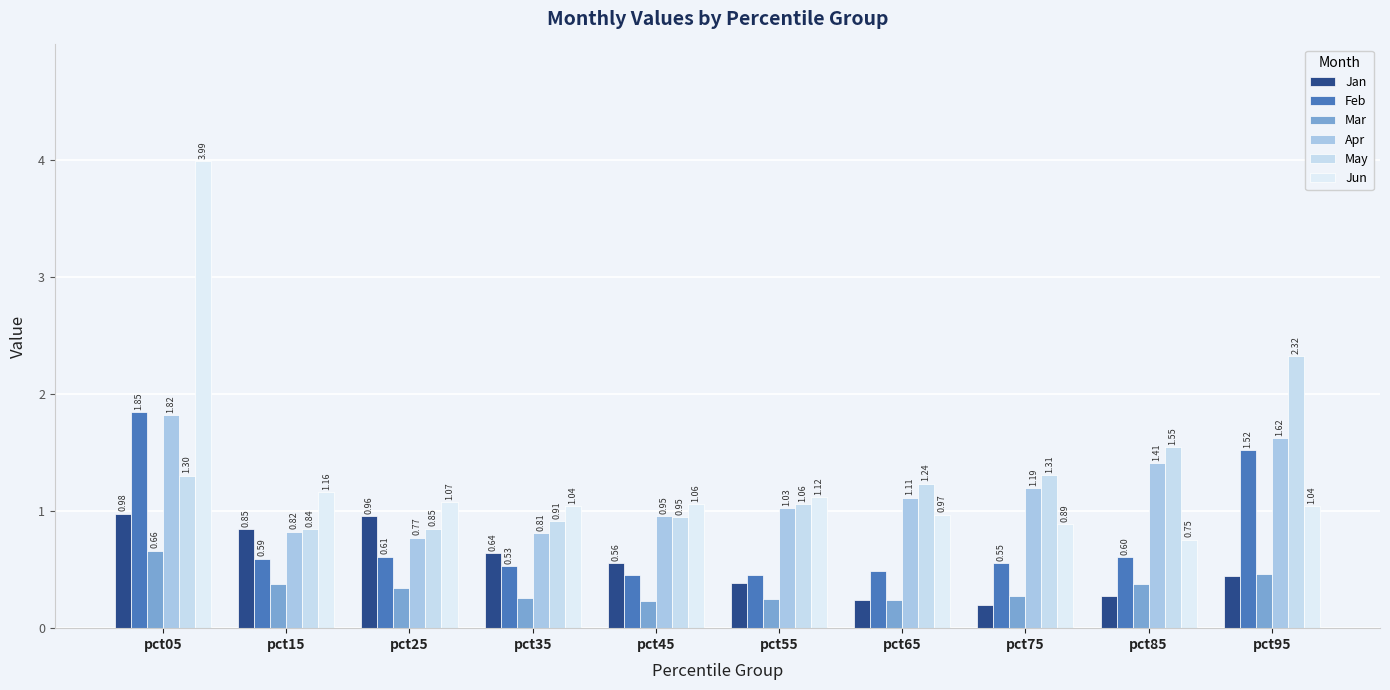

What are all the series names shown in the legend?

Jan, Feb, Mar, Apr, May, Jun